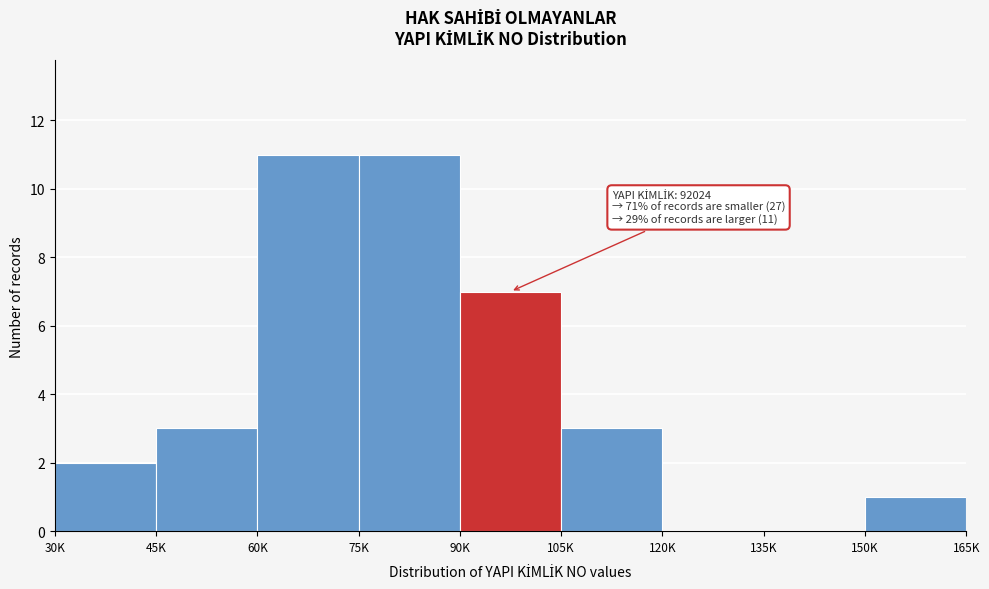

Reading left to right, transcribe all the data shown in this chart.

30K=2	45K=3	60K=11	75K=11	90K=7	105K=3	120K=0	135K=0	150K=1